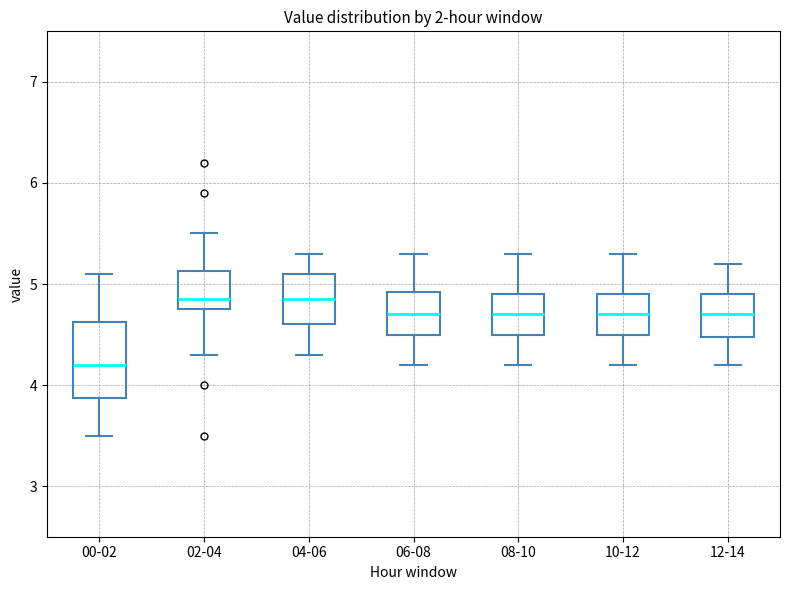

Reading left to right, transcribe this box plot: for each box, give where its median line is, the range the box spans, and where its two whiskers end, as read against the y-axis. The values are not printed on the chart, so give them approximately, as read against the axis.

00-02: median 4.2, box 3.9 to 4.6, whiskers 3.5 to 5.1
02-04: median 4.9, box 4.8 to 5.1, whiskers 4.3 to 5.5
04-06: median 4.9, box 4.6 to 5.1, whiskers 4.3 to 5.3
06-08: median 4.7, box 4.5 to 4.9, whiskers 4.2 to 5.3
08-10: median 4.7, box 4.5 to 4.9, whiskers 4.2 to 5.3
10-12: median 4.7, box 4.5 to 4.9, whiskers 4.2 to 5.3
12-14: median 4.7, box 4.5 to 4.9, whiskers 4.2 to 5.2